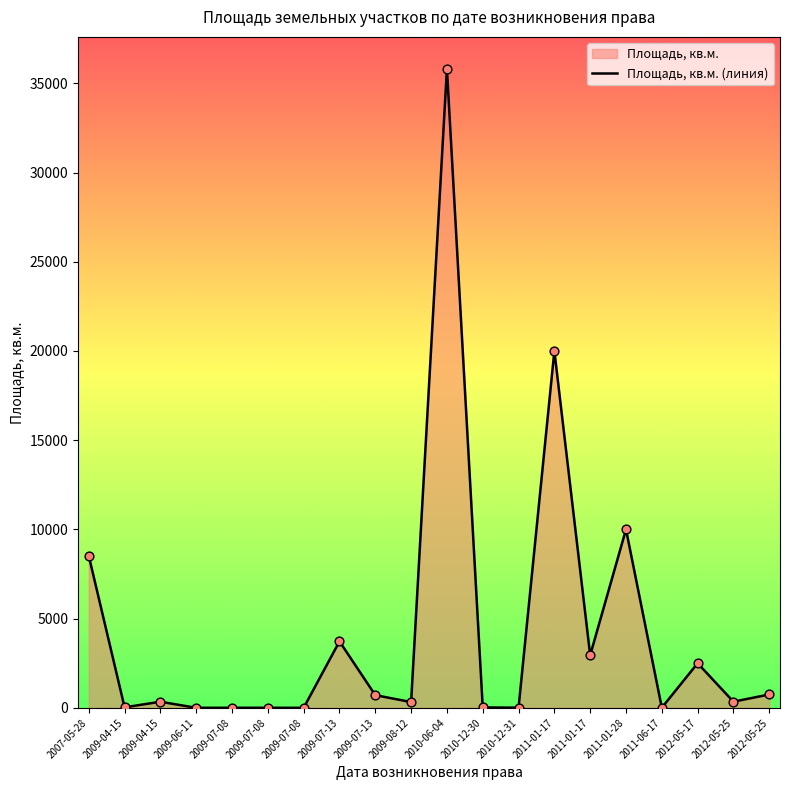

What is the change in value from 2010-12-30 to 2011-01-28?

+9978.0